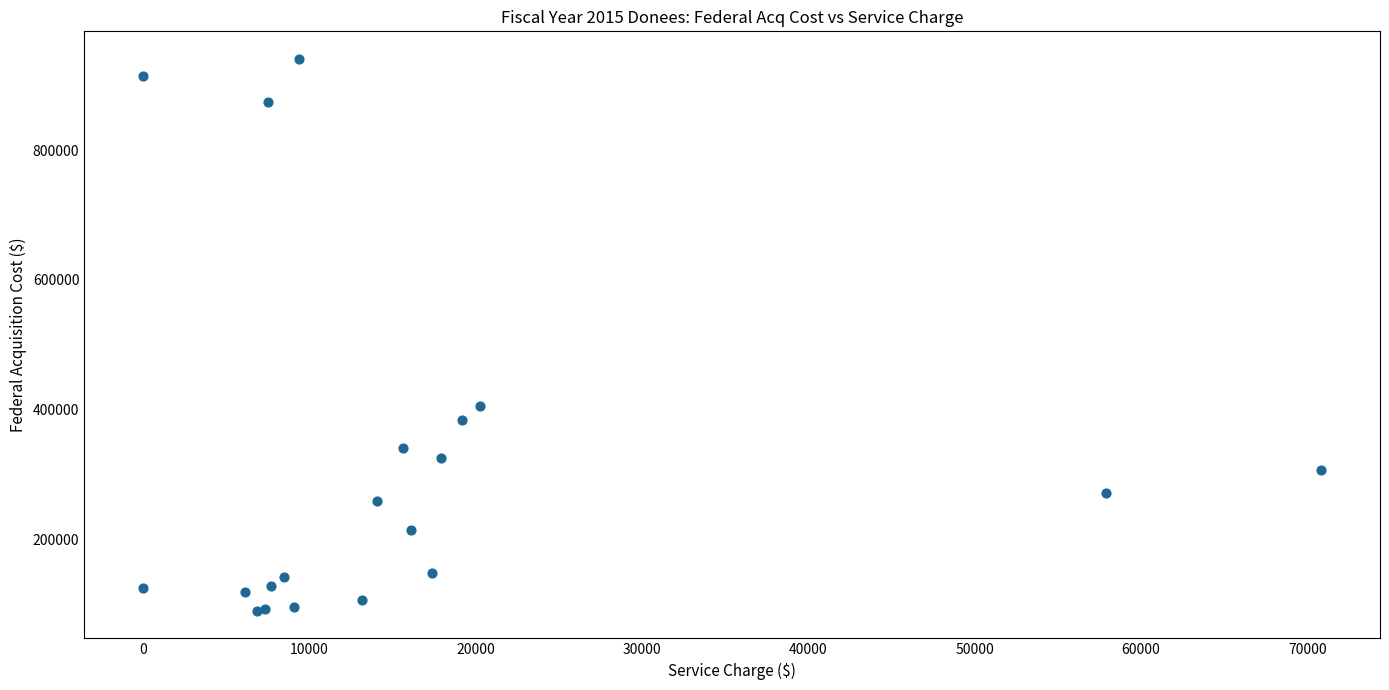

What Y value in the scatter plot is closest to 515144?

404773.0